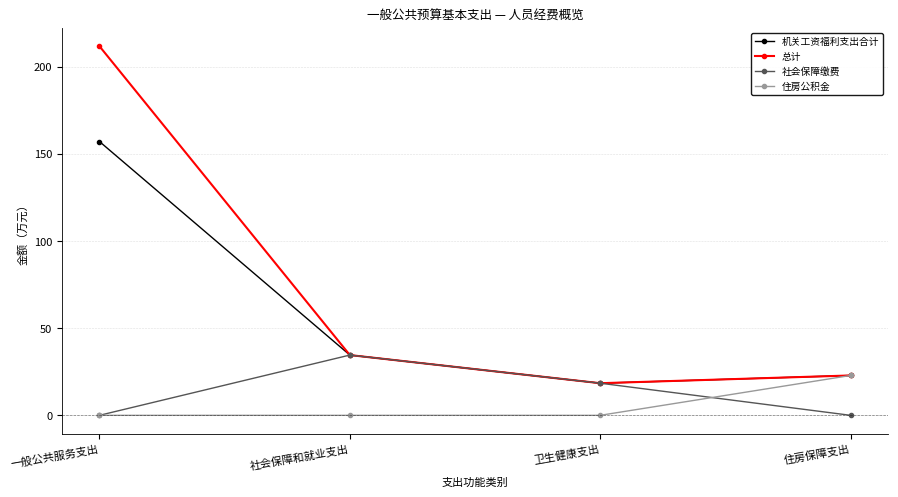

Does the chart have visible grid lines?

Yes